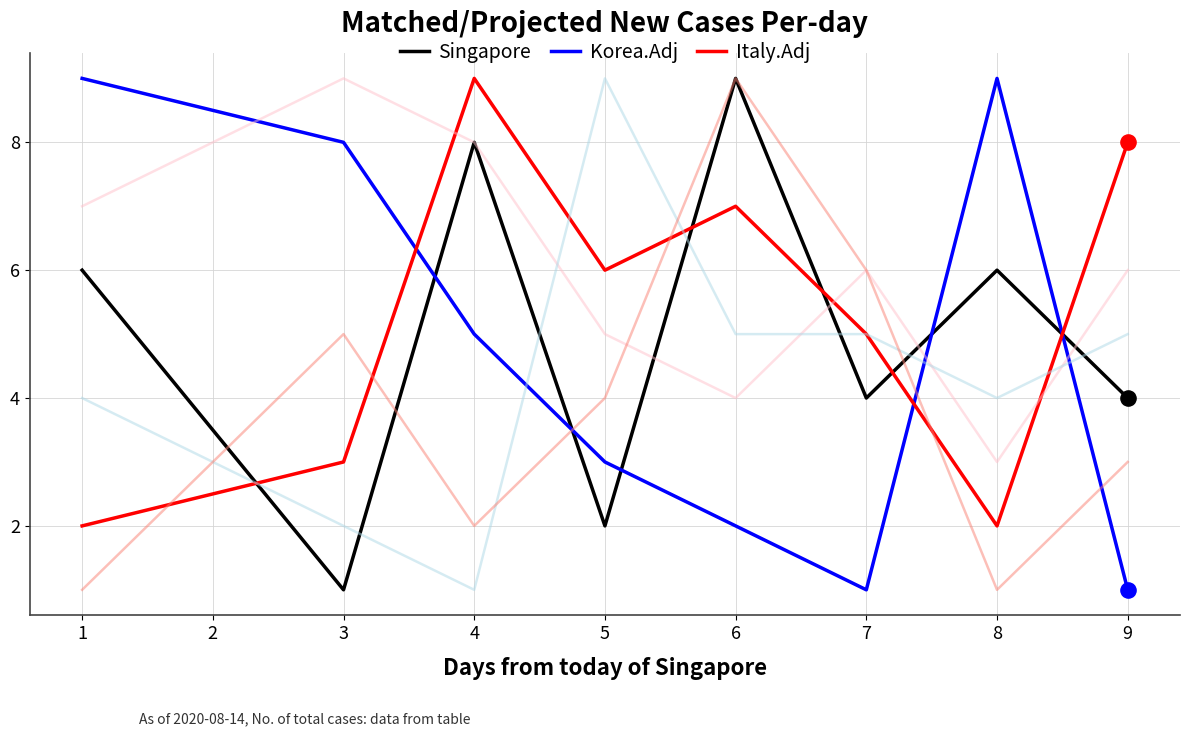

At which category is the sum across all series the highest?

6